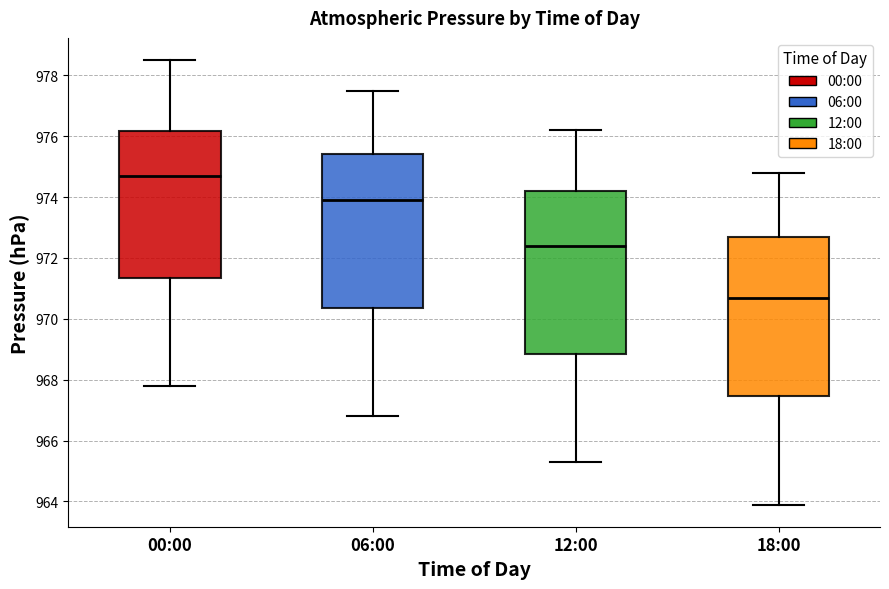

Reading left to right, read every box against the y-axis: the position of its median line, the range the box covers, and the ends of its whiskers. The values are not printed on the chart, so give them approximately, as read against the axis.

00:00: median 974.8, box 971.4 to 976.2, whiskers 967.8 to 978.6
06:00: median 974.0, box 970.4 to 975.4, whiskers 966.8 to 977.6
12:00: median 972.4, box 968.8 to 974.2, whiskers 965.4 to 976.2
18:00: median 970.8, box 967.4 to 972.8, whiskers 964.0 to 974.8